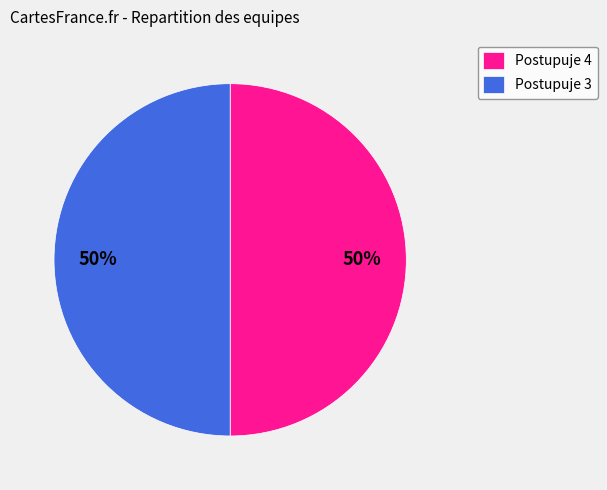

To the nearest percent, what is the average slice percentage?

50%